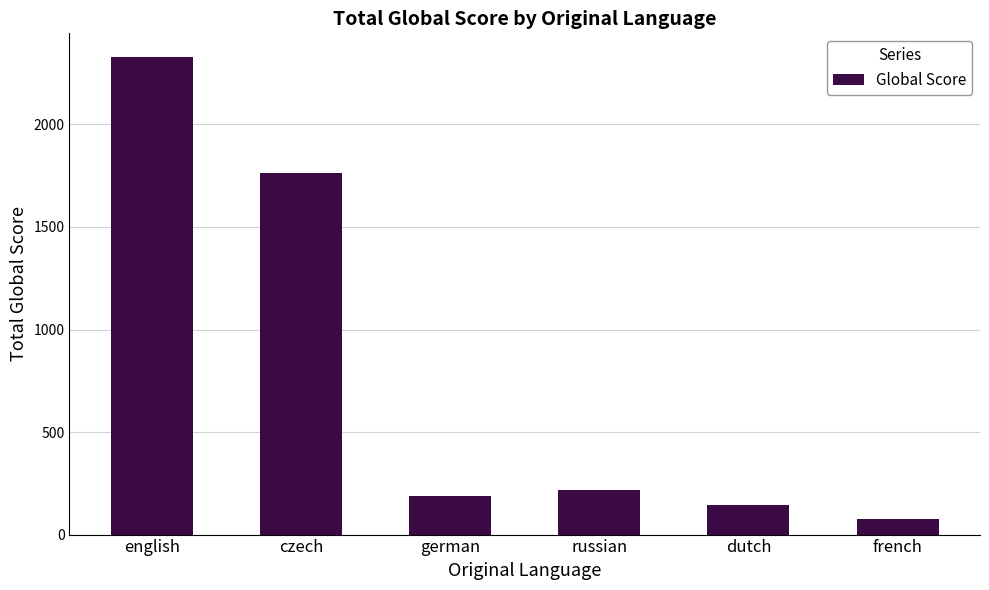

Does the chart contain stacked bars?

No